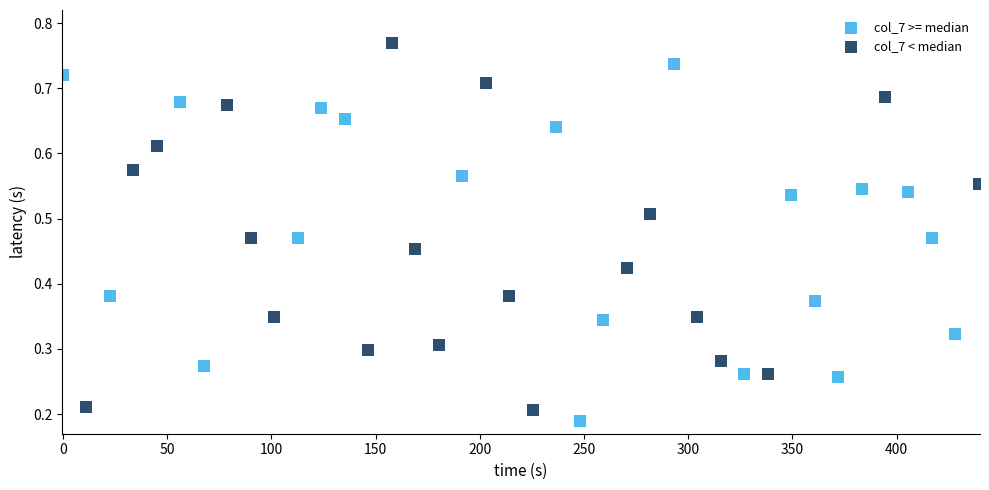

Which series contains the highest Y value?

col_7 < median